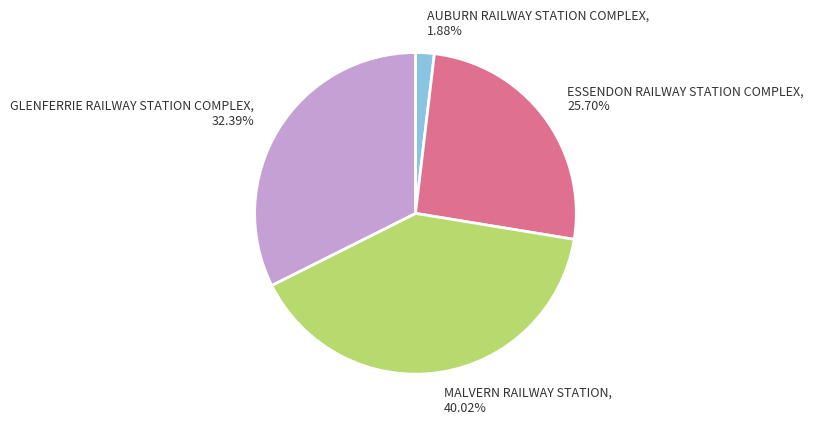

What is the smallest slice in the pie chart?

AUBURN RAILWAY STATION COMPLEX